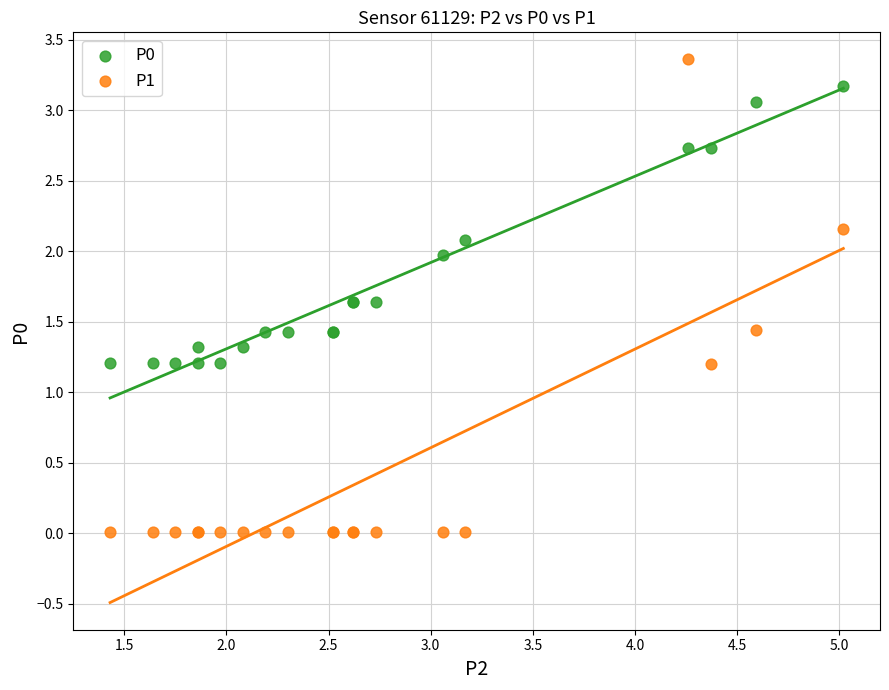

What is the X range (max minus min) for the scatter plot?

3.6